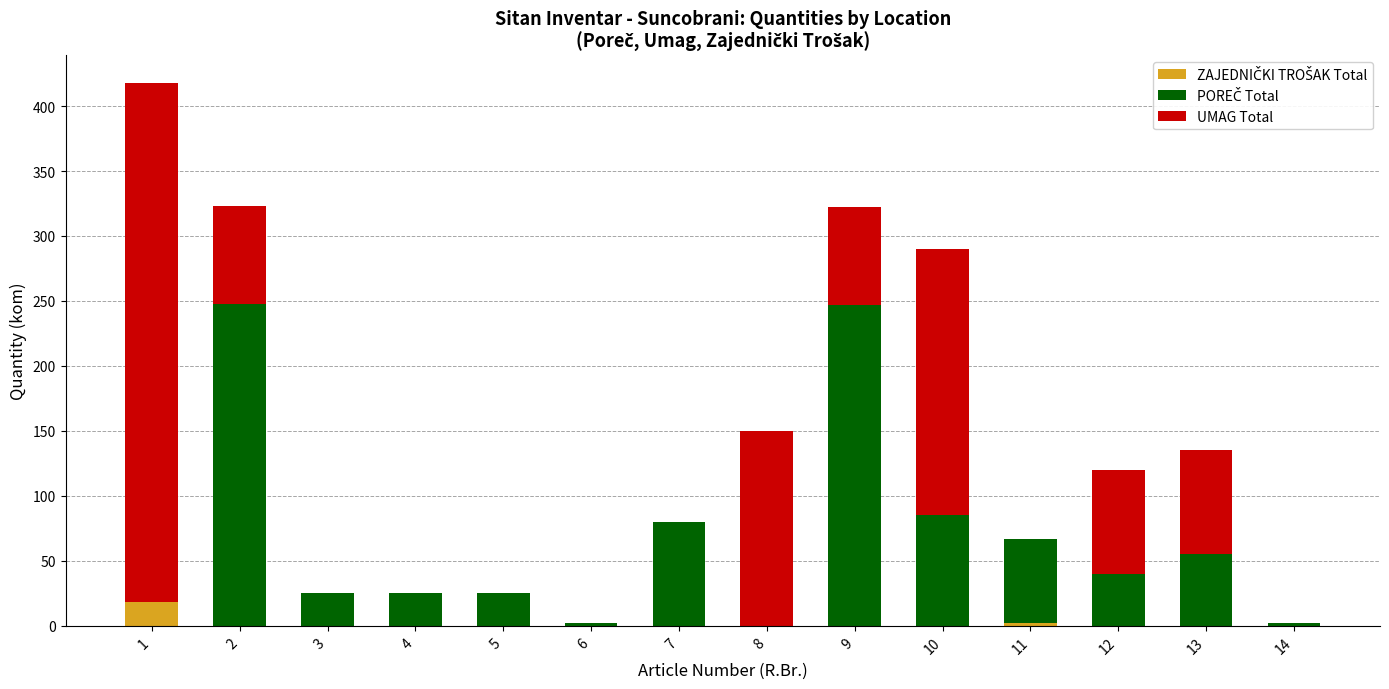

The UMAG Total series shows 0 at 4. True or false?

True